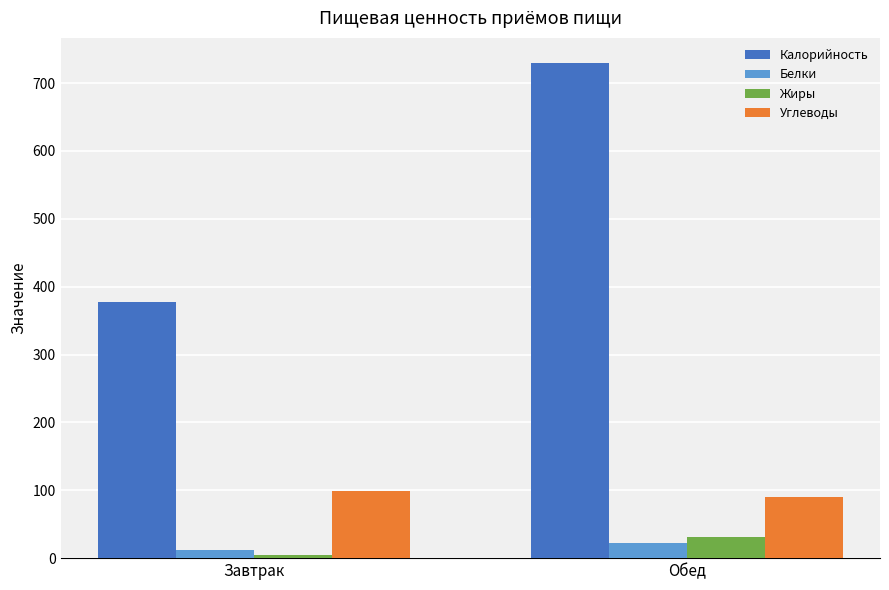

Rank the series at Завтрак from highest to lowest value.

Калорийность, Углеводы, Белки, Жиры